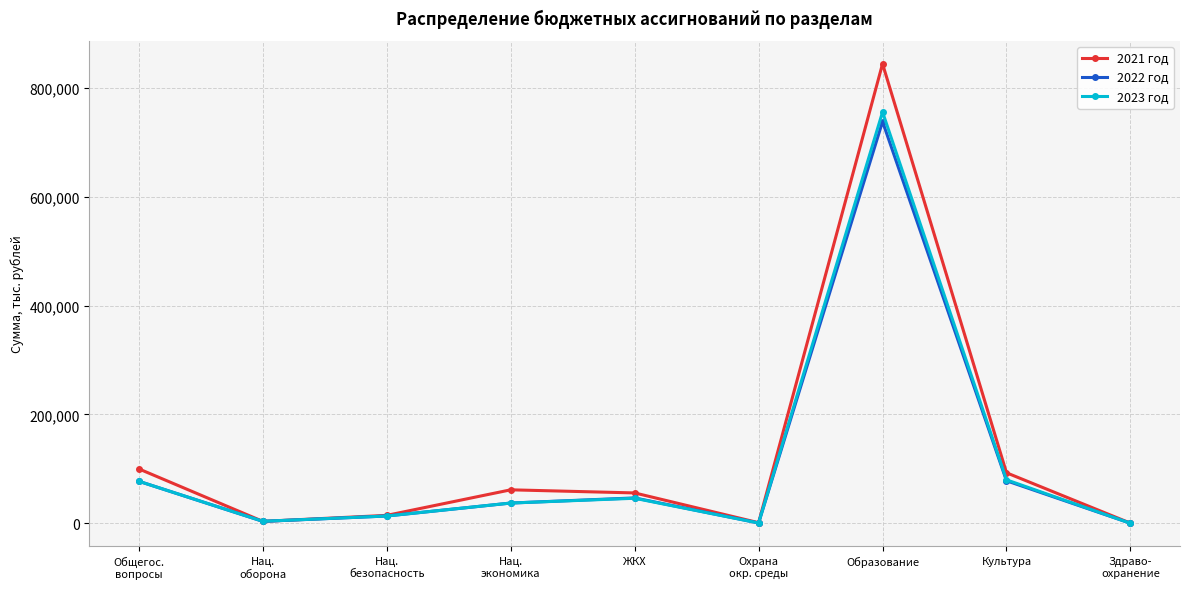

How many distinct data groups are displayed?

3